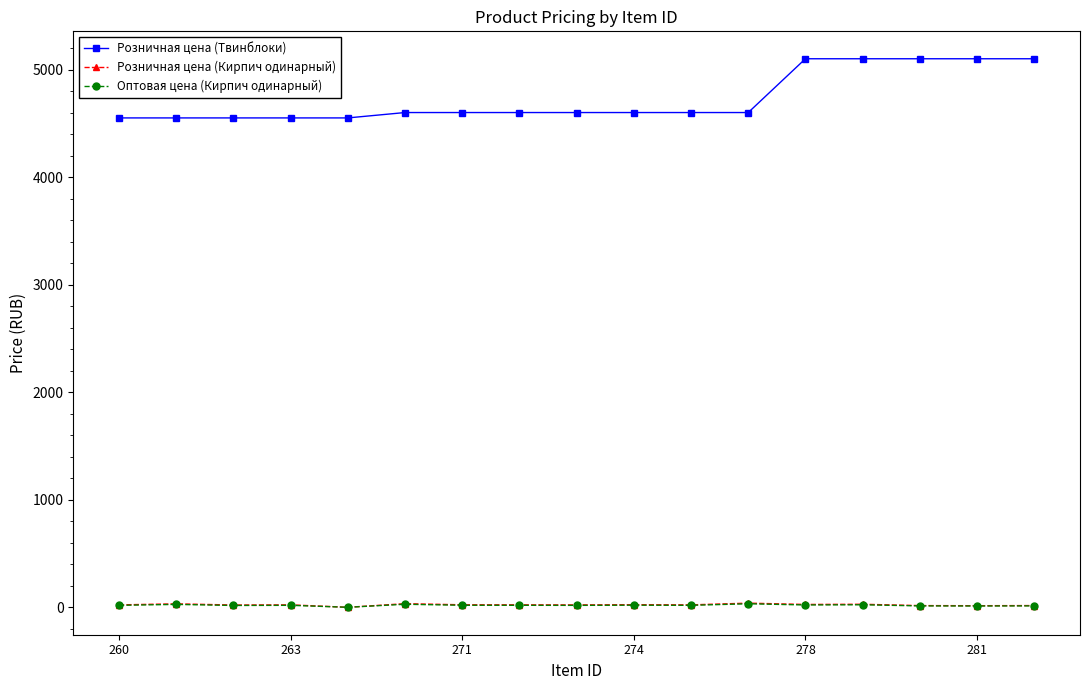

True or false: Оптовая цена (Кирпич одинарный) and Розничная цена (Твинблоки) cross at least once.

False